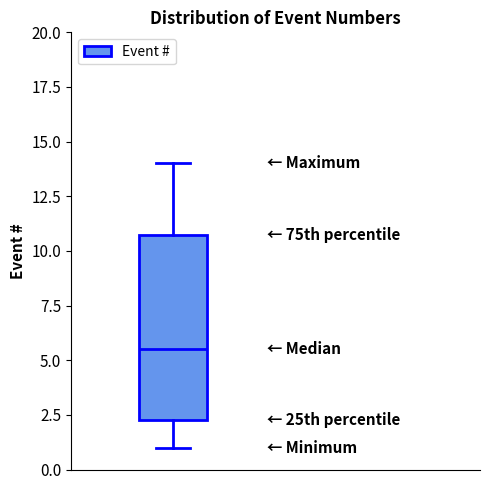

Transcribe this box plot: give where the median line is, the range the box spans, and where the two whiskers end, as read against the y-axis. The values are not printed on the chart, so give them approximately, as read against the axis.

median 5.5, box 2.5 to 11.0, whiskers 1.0 to 14.0